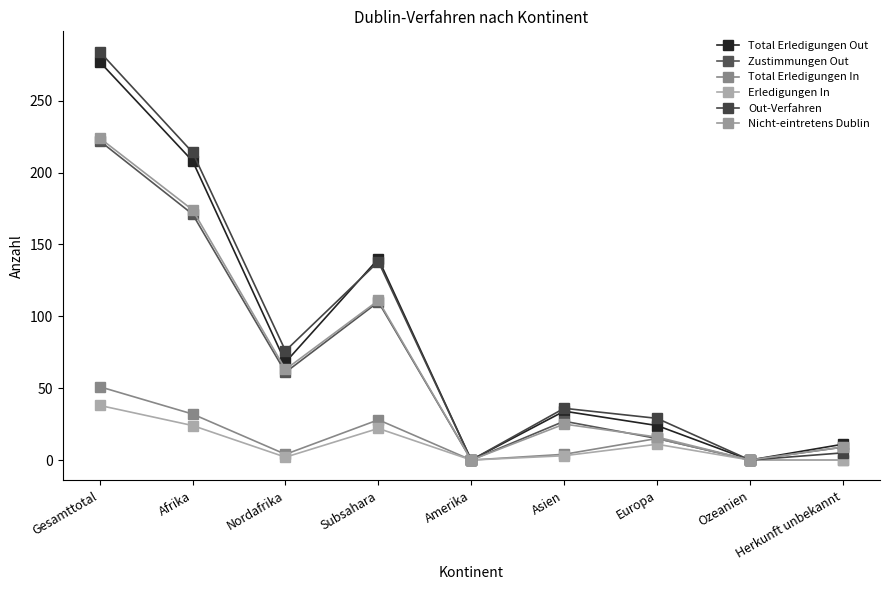

What is the value of the Erledigungen In point at the 1st from the left?

38